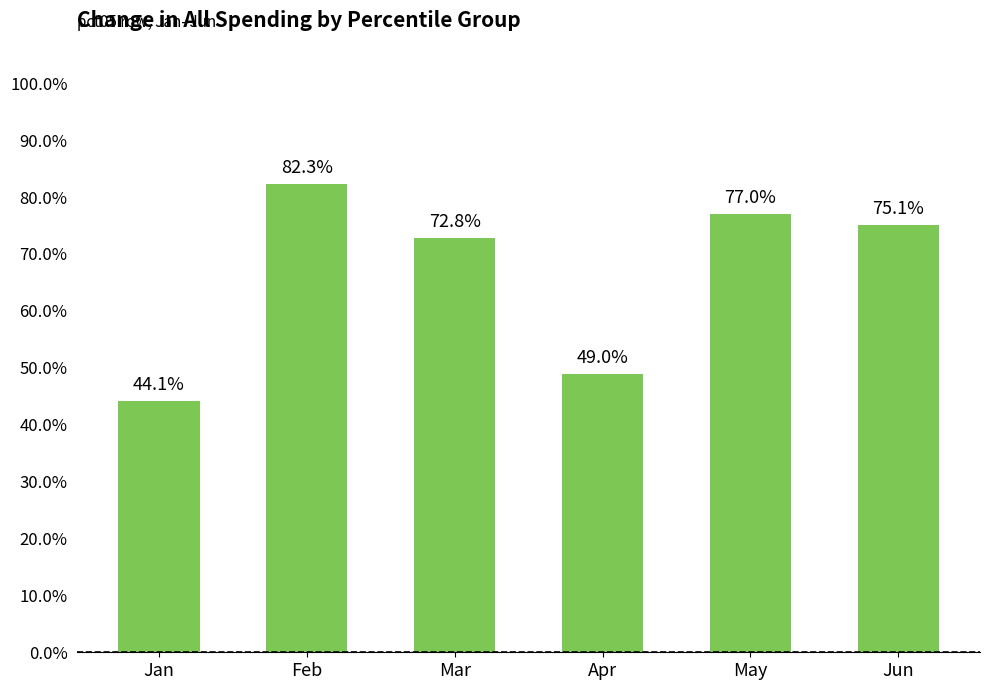

Are the bars horizontal?

No